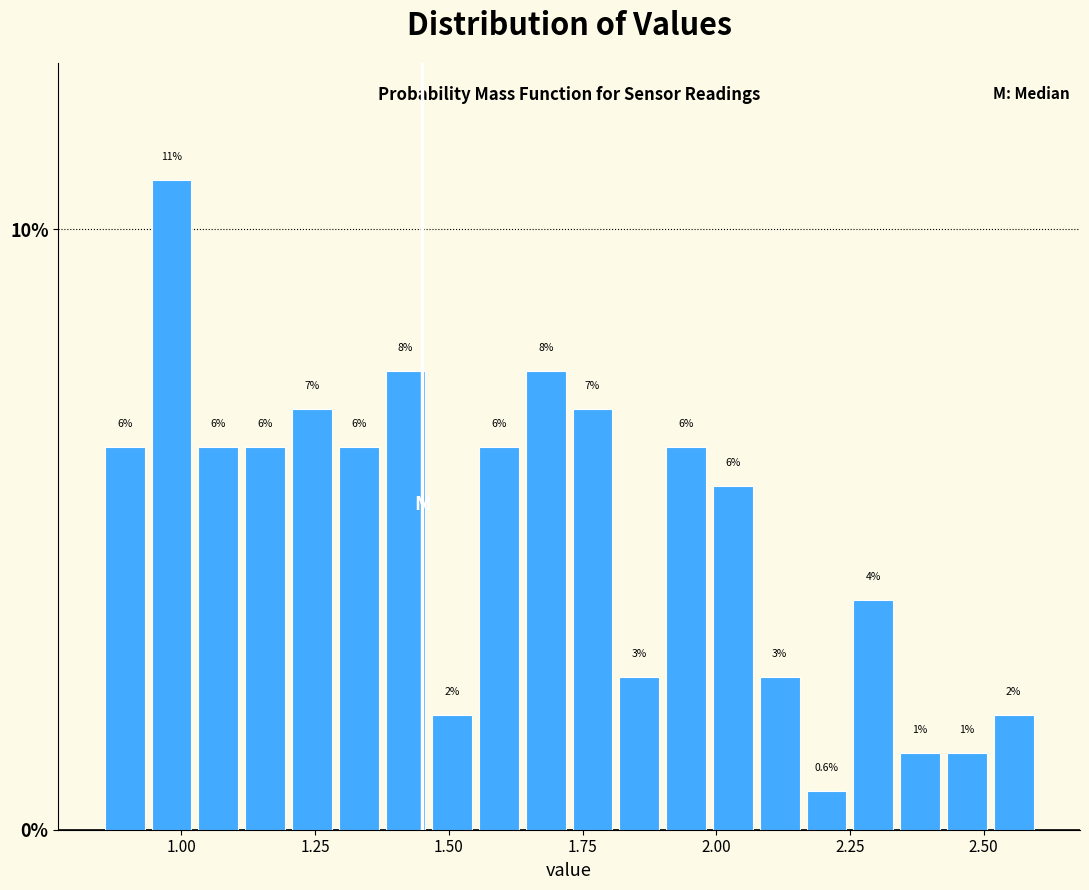

Around what value on the x-axis is the tallest bar? Give the approximate position of its centre, as read against the axis.

1.00